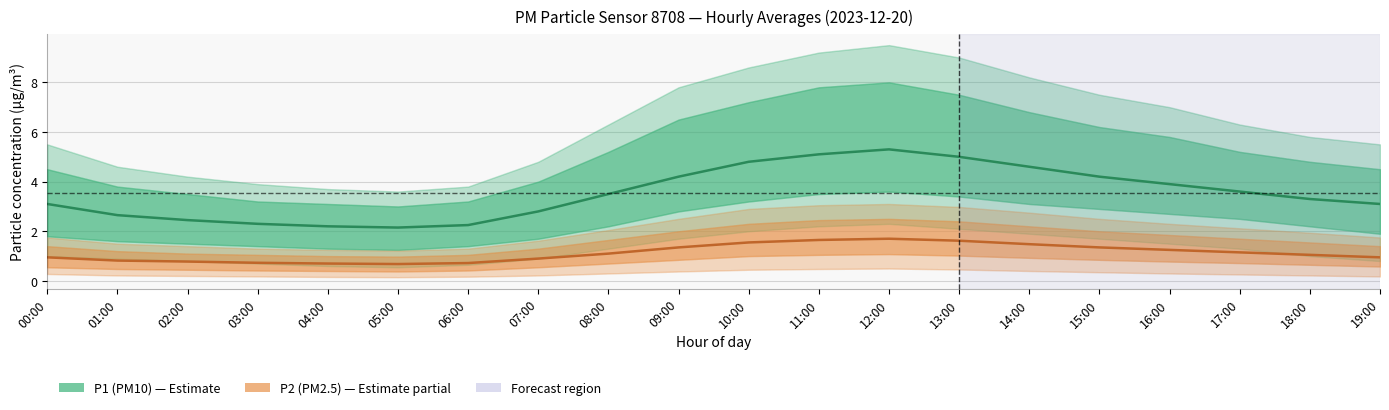

How many data points in P2 (PM2.5) are less than 1?

9